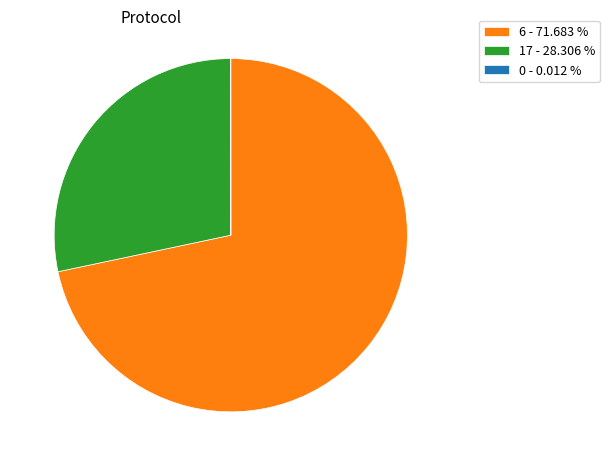

Which category accounts for the majority?

6 - 71.683 %